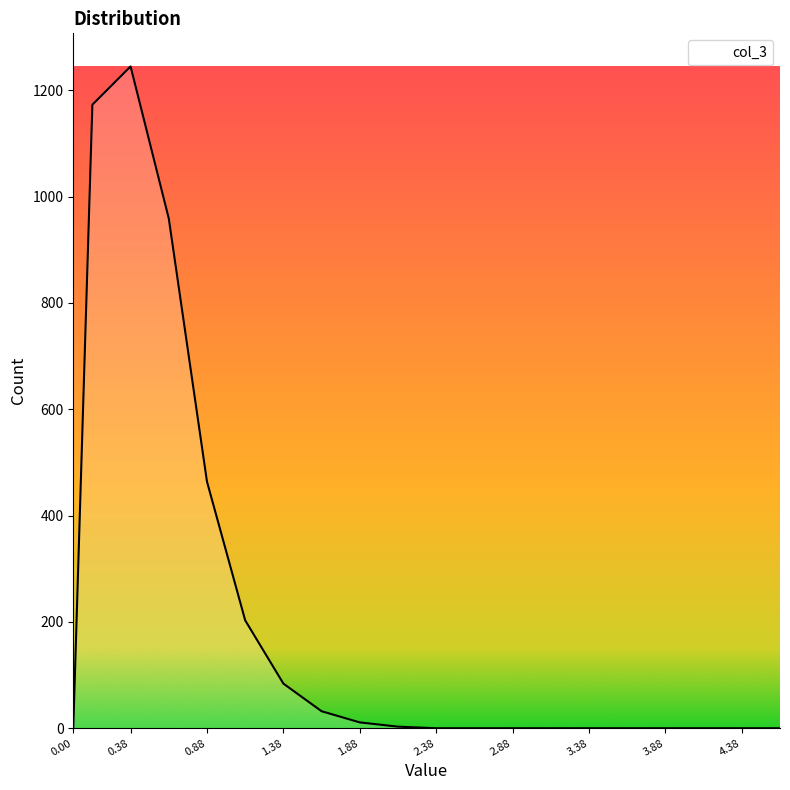

What is the difference between the maximum and minimum values?

1245